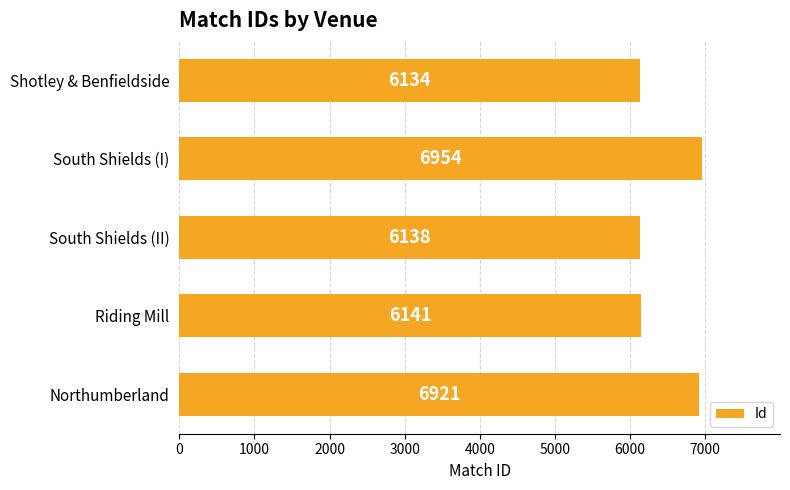

Are the bars grouped side by side (vs. stacked)?

No